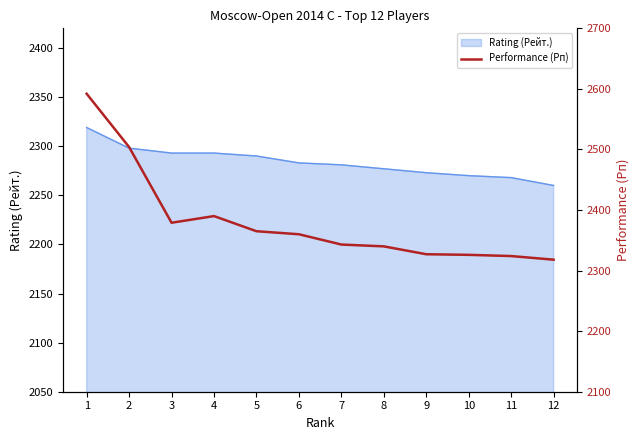

How many lines are shown in the chart?

1